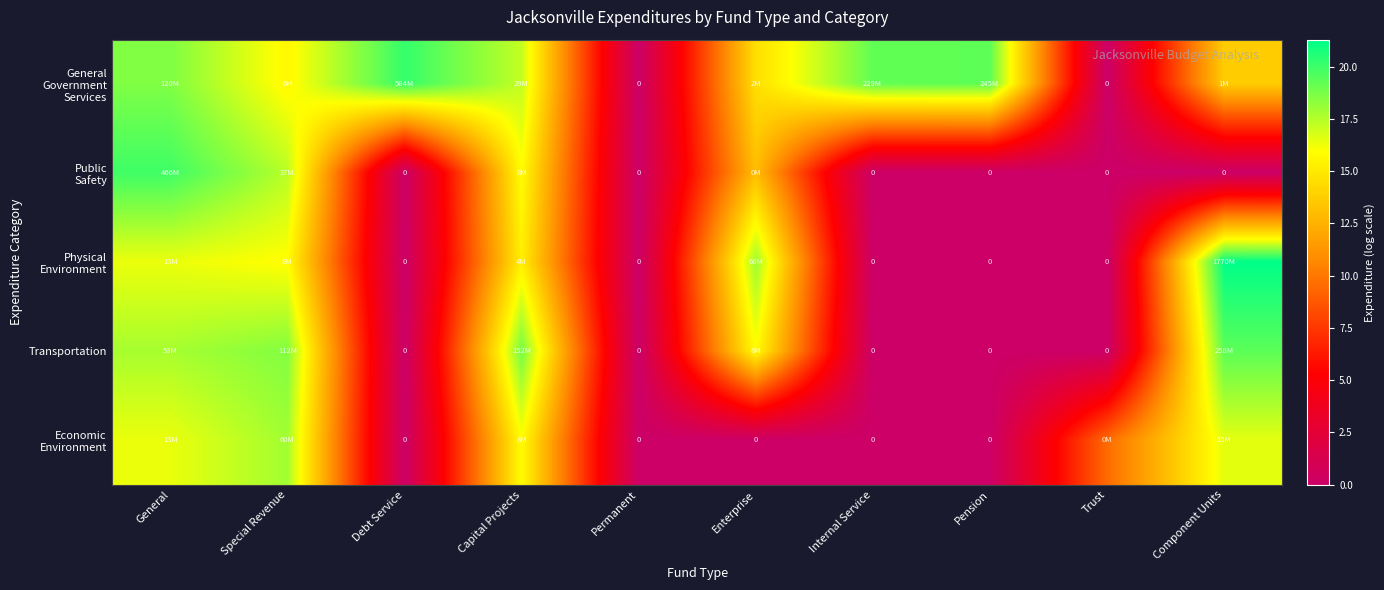

Read the General Government Services value at Special Revenue.

15.7